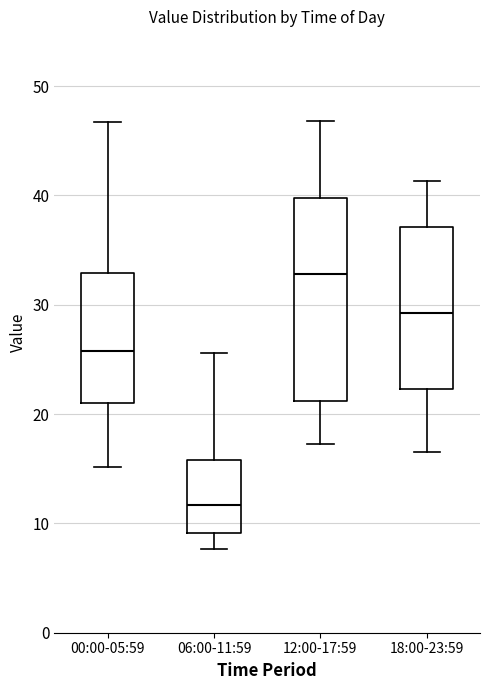

Which box has the lowest median line?

06:00-11:59